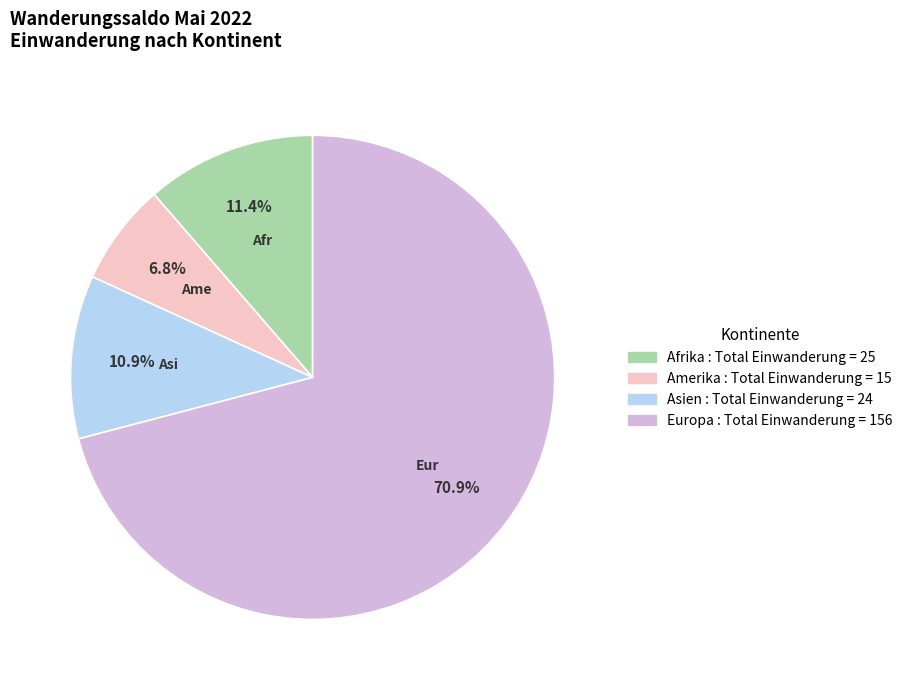

How many slices are in this pie chart?

4